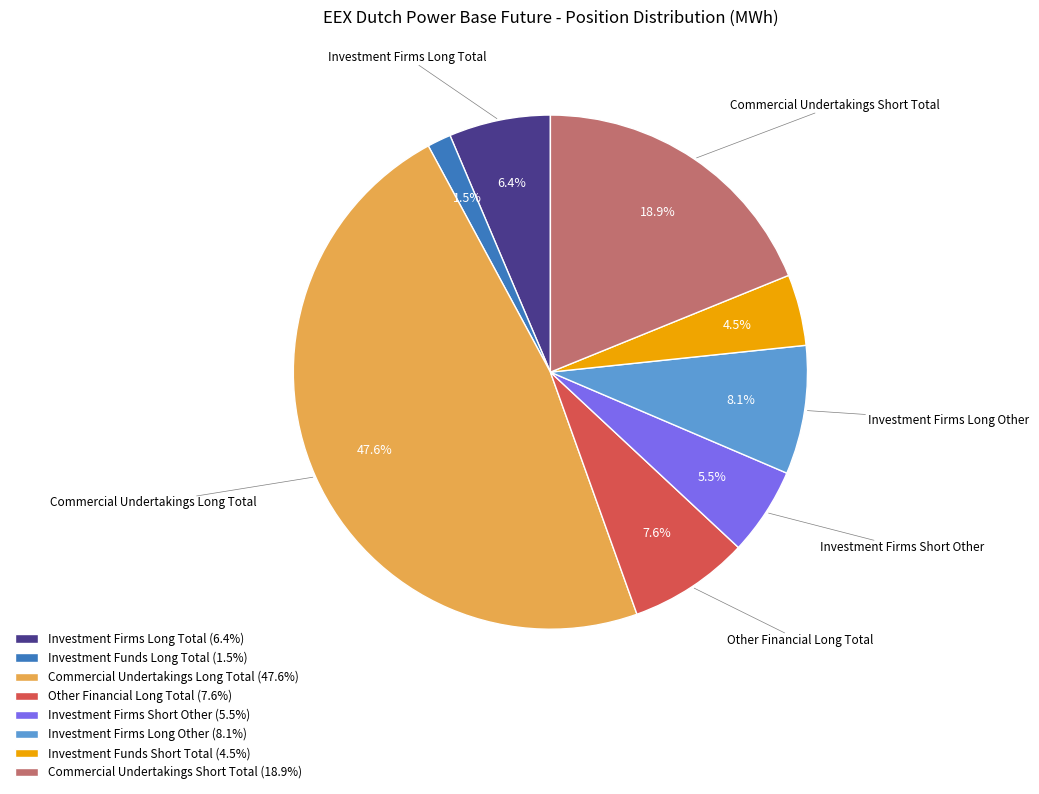

Count the number of slices in the pie.

8